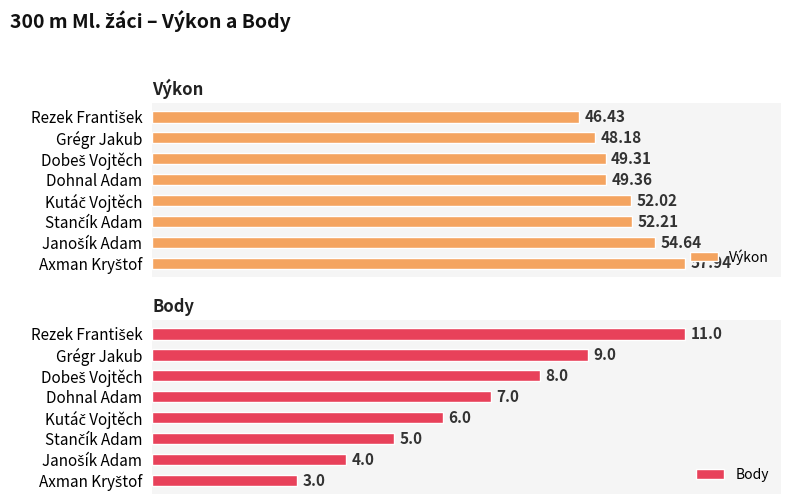

How many values in the Výkon series exceed 52?

4